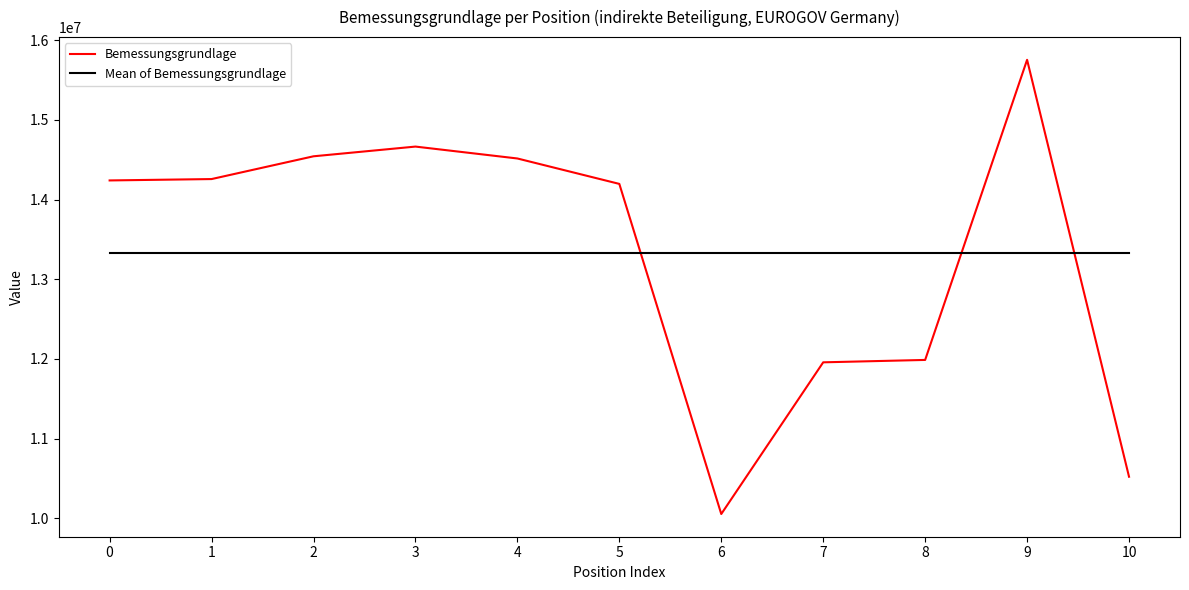

After their last crossing, which series has the higher values: Bemessungsgrundlage or Mean of Bemessungsgrundlage?

Mean of Bemessungsgrundlage